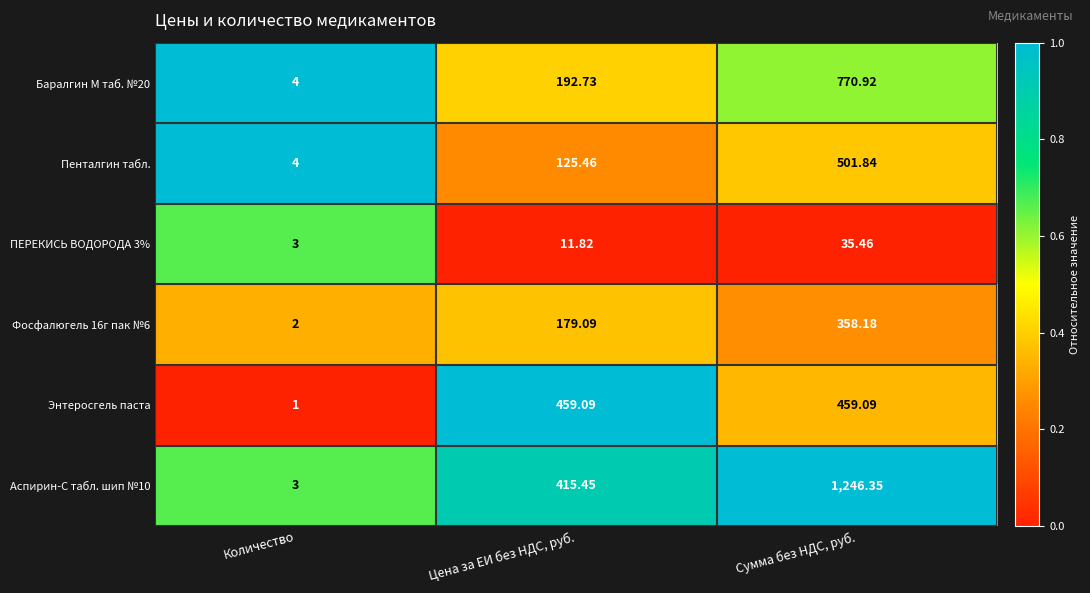

Which category has the lowest value in the ПЕРЕКИСЬ ВОДОРОДА 3% series?

Количество